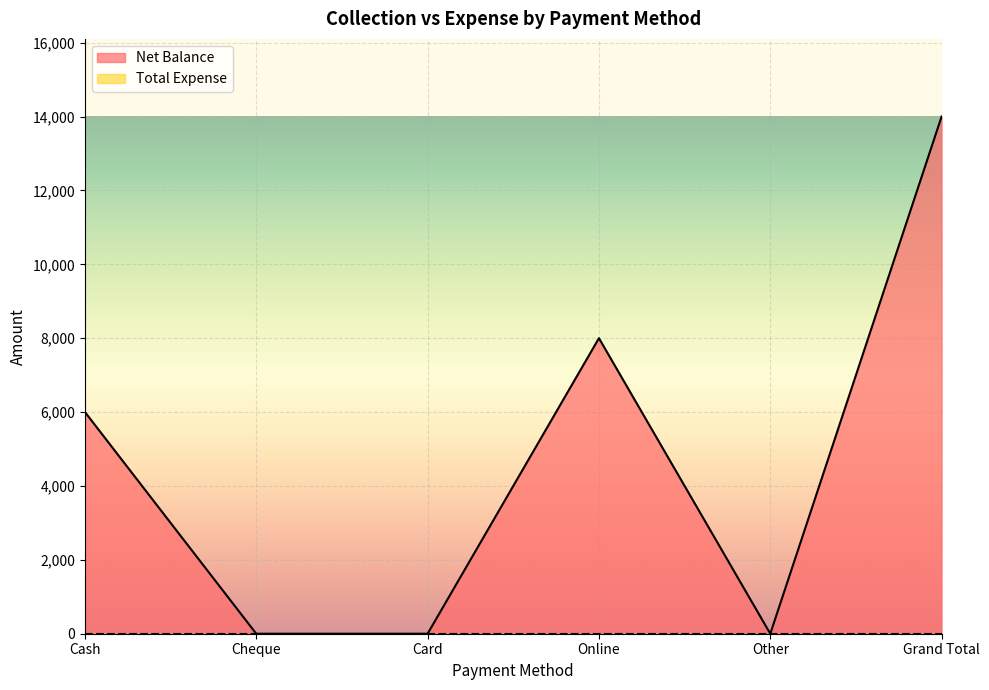

Reading left to right, what are all the values shown in this chart?

6002	0	0	8000	0	14002